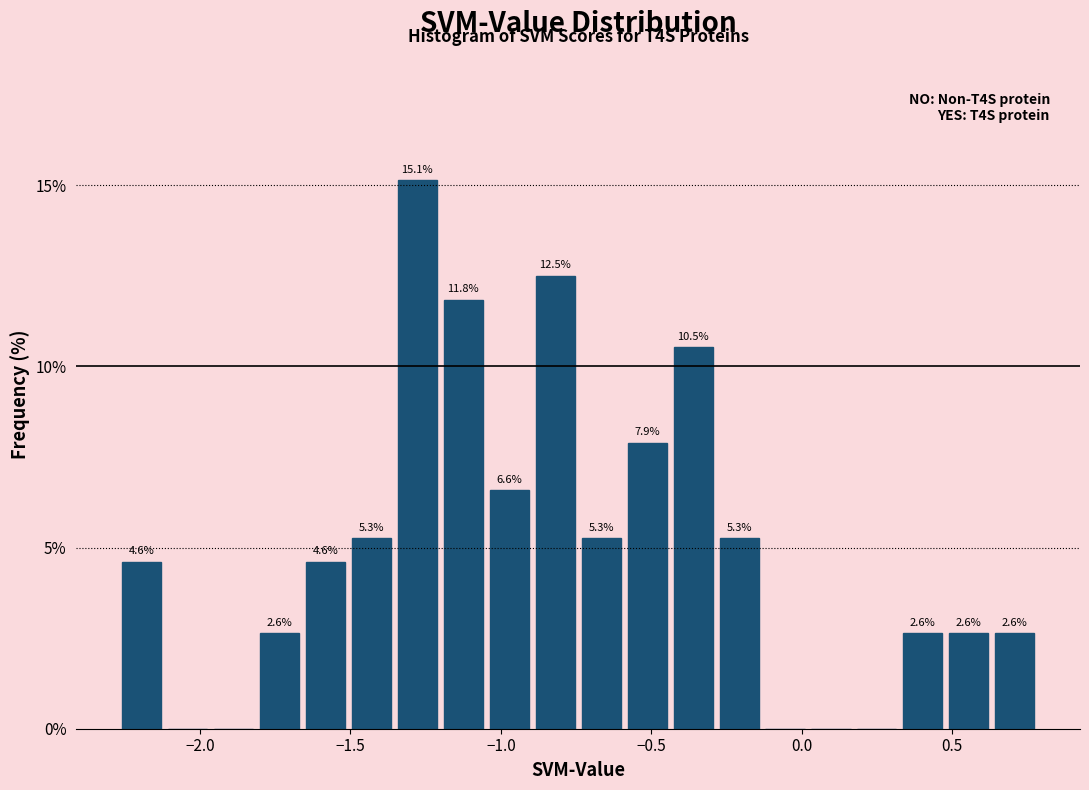

Read against the x-axis, roughly where is the centre of the tallest bar?

-1.30